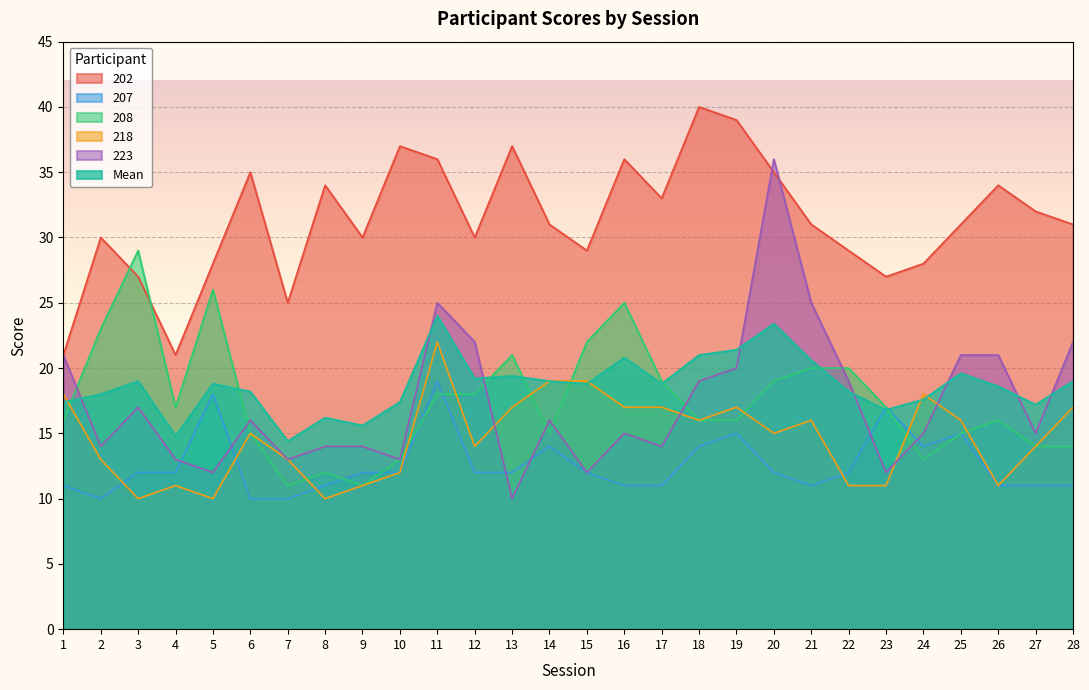

Is it true that 207 equals 11.0 at 27?

True